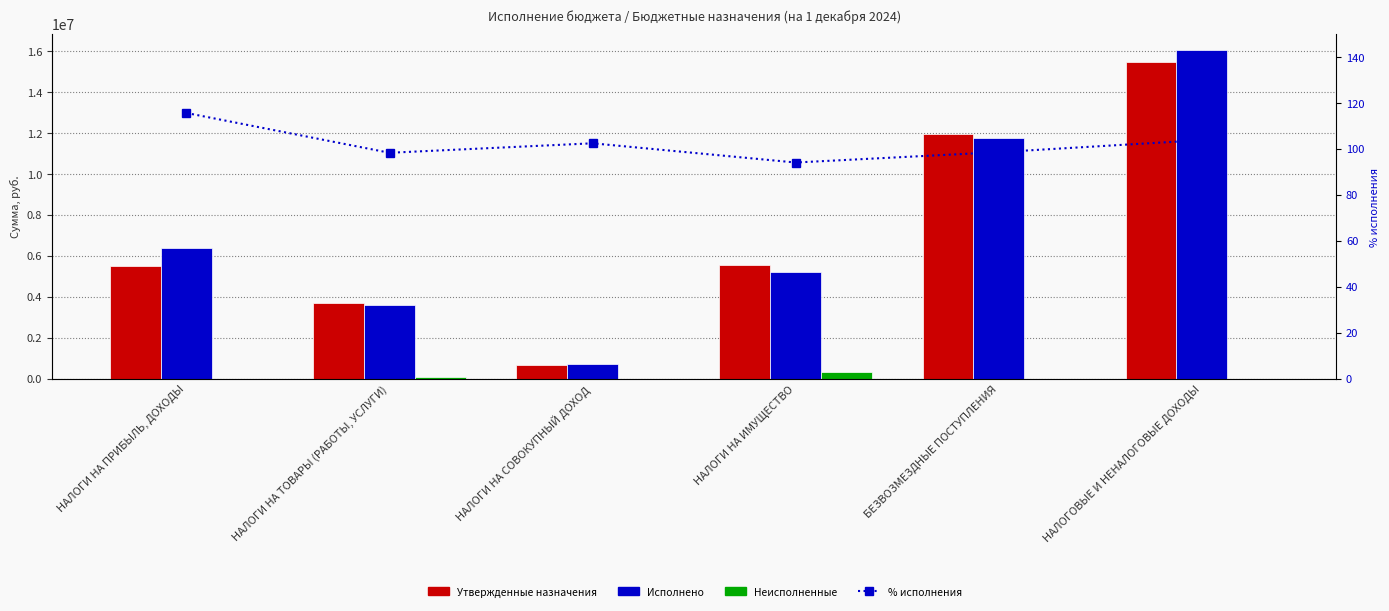

At which label does Исполнено first exceed 6366659?

НАЛОГИ НА ПРИБЫЛЬ, ДОХОДЫ